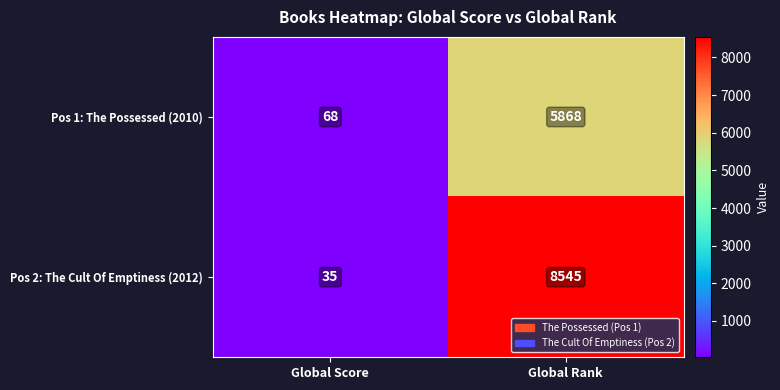

The Pos 1: The Possessed (2010) series shows 31 at Global Score. True or false?

False